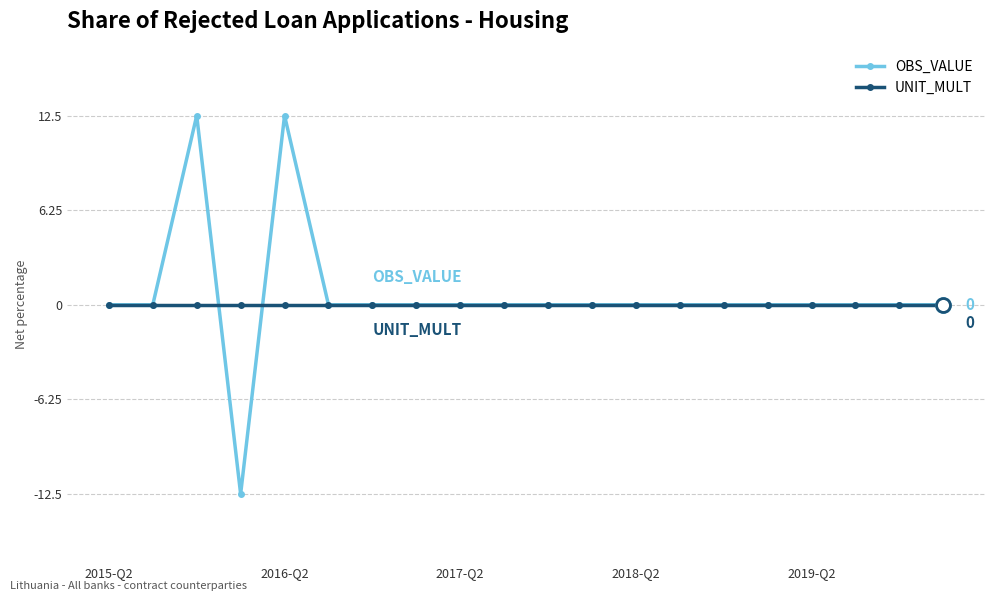

List the series in order of their peak value, lowest first.

UNIT_MULT, OBS_VALUE